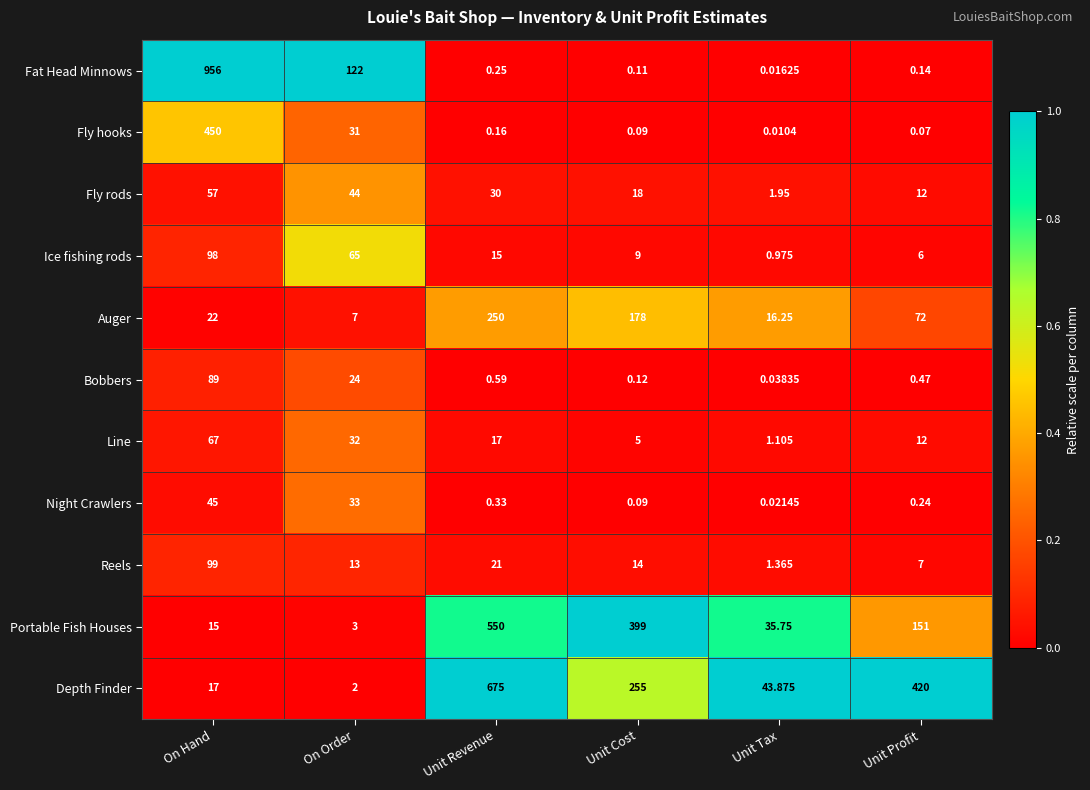

Which category has the lowest value in the Fly rods series?

Unit Tax